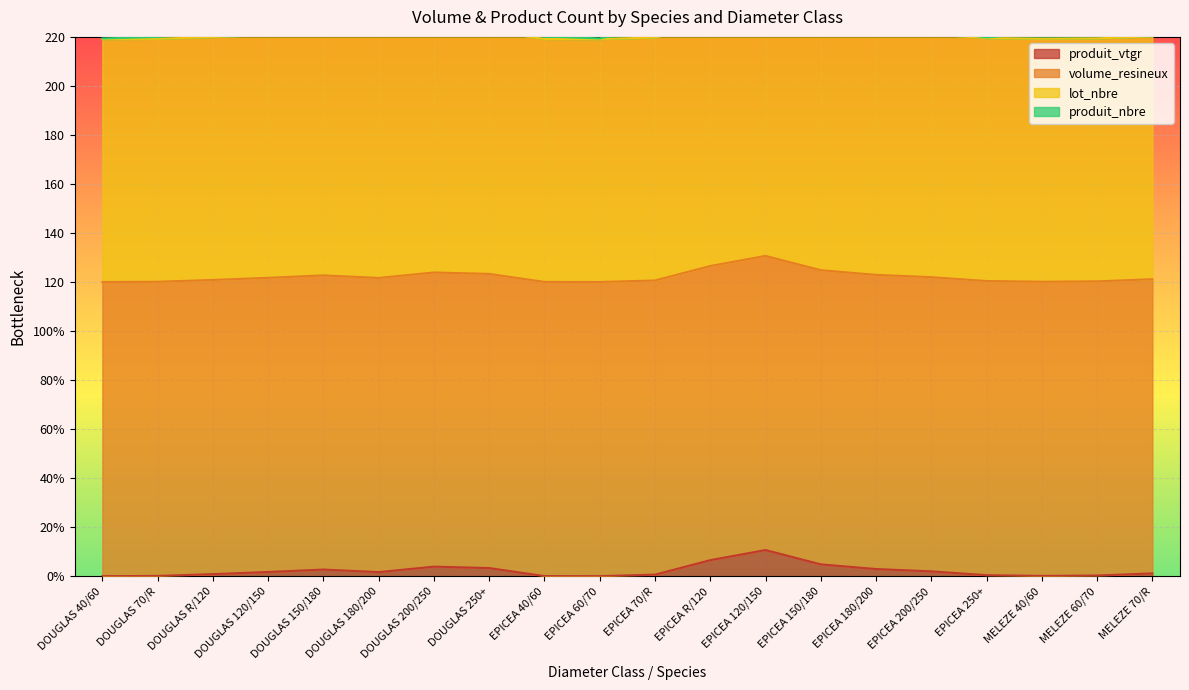

What is the maximum value shown in the chart?

255.4